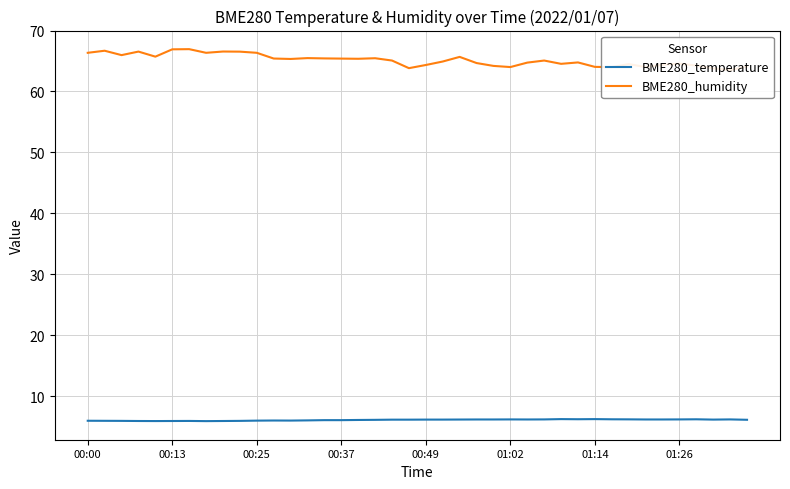

True or false: BME280_temperature has a value of 6.2 at 01:02.

True